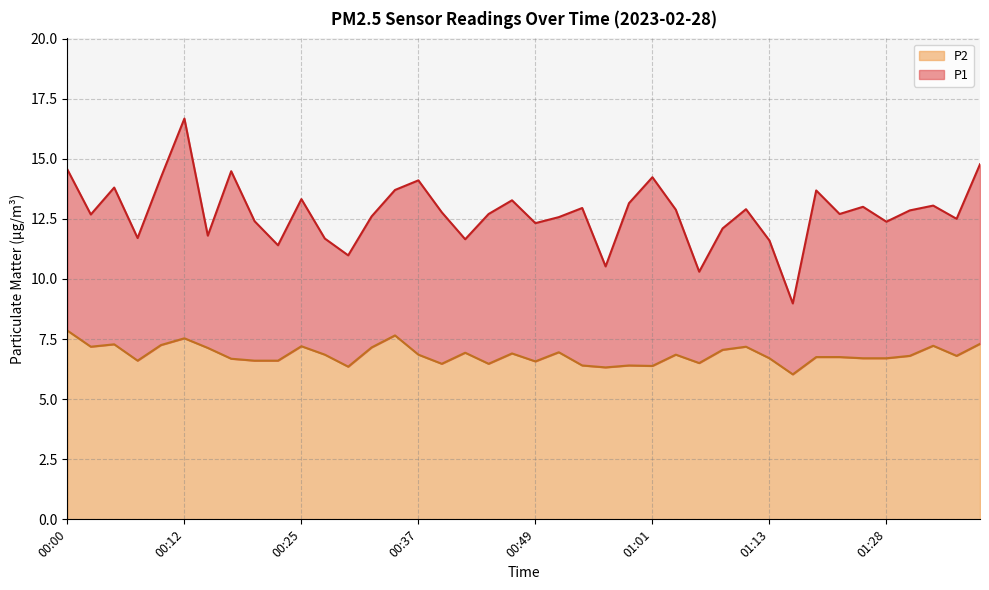

Which category has the highest value across all series?

00:12